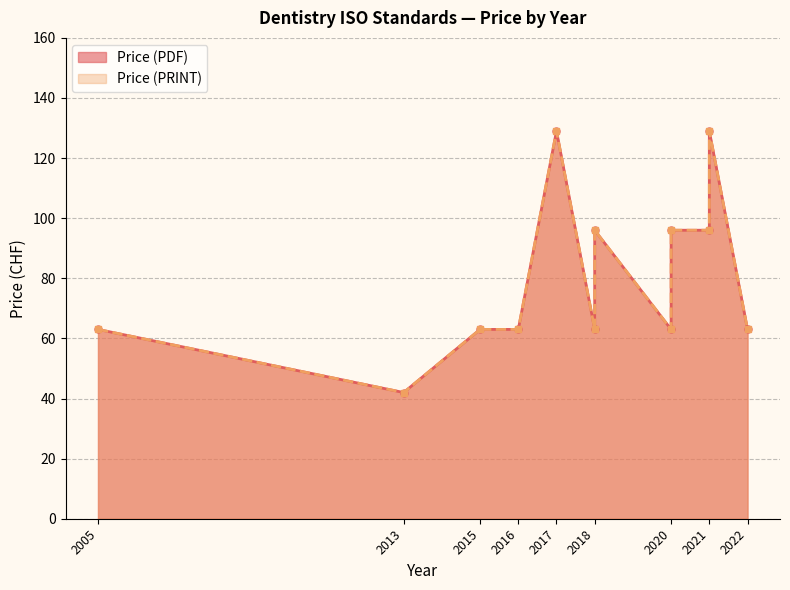

At which label does Price (PDF) first exceed 63?

2017